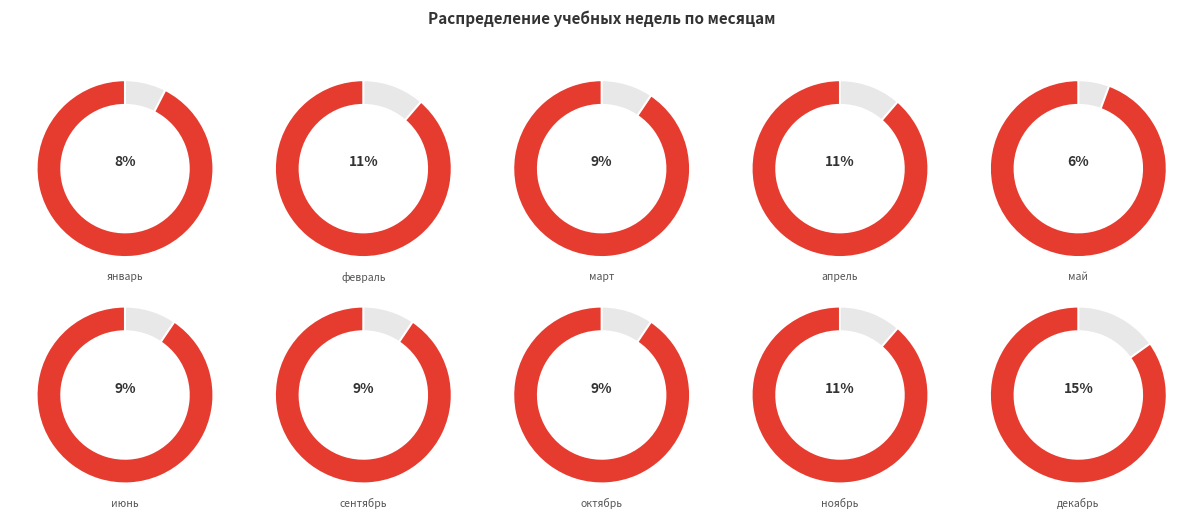

To the nearest percent, what is the difference between the largest and smallest slice percentages?

9%